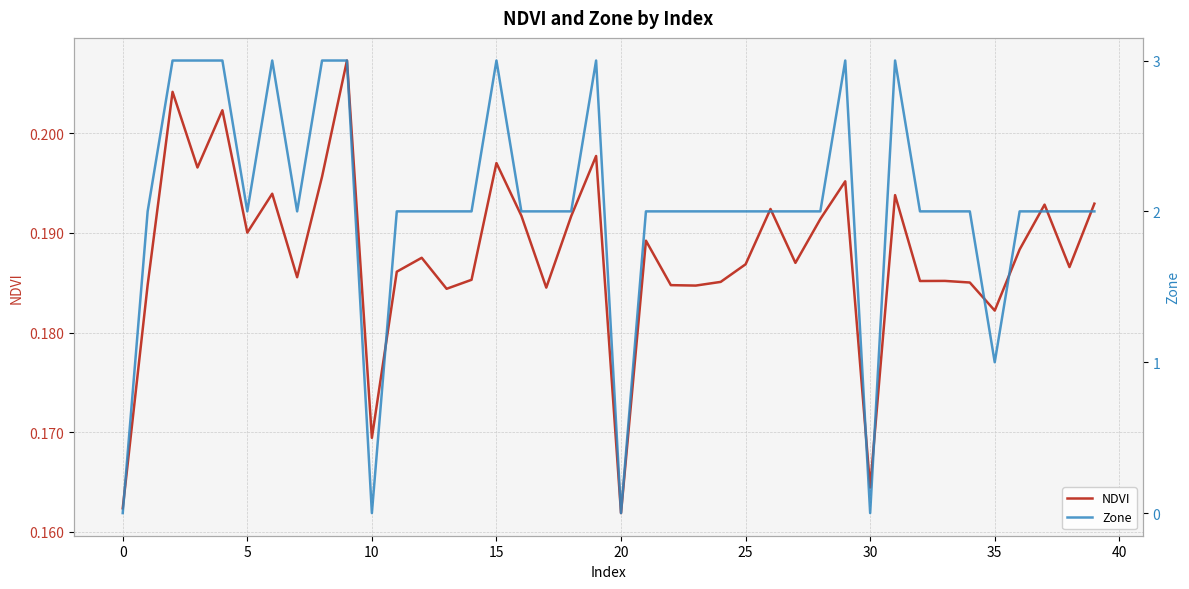

What is the maximum value shown in the chart?

3.0